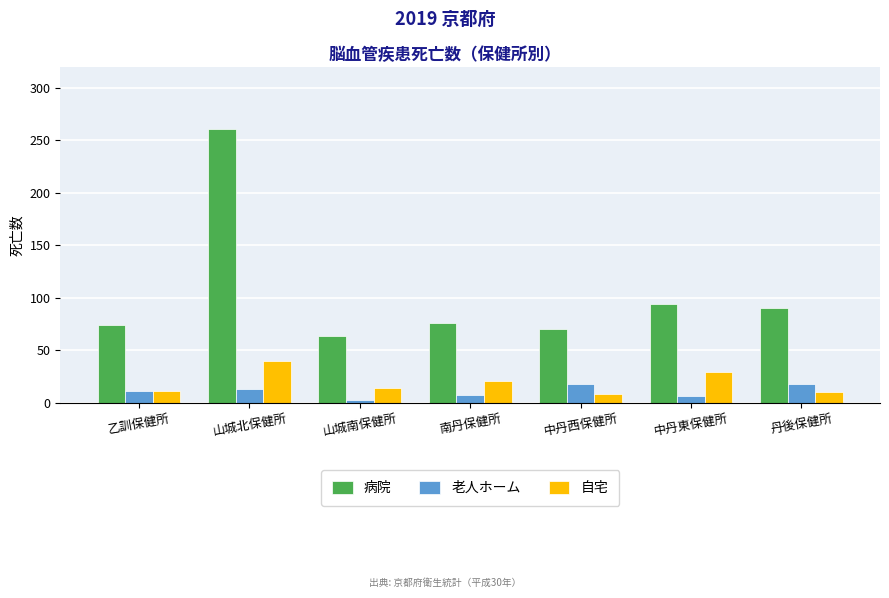

How many data points does each series have?

7